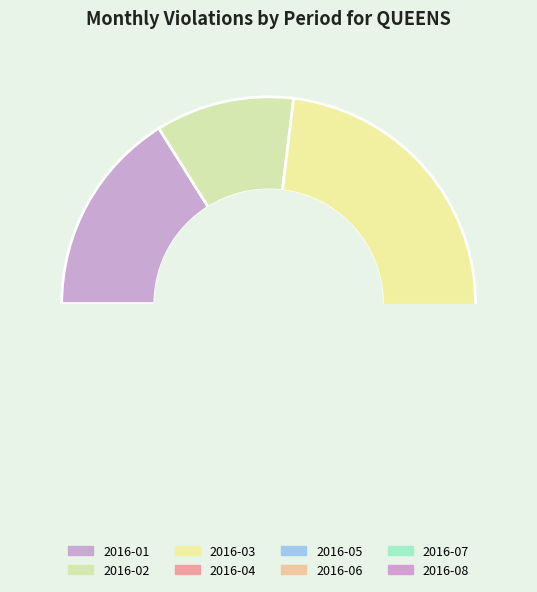

Which has a higher value, 2016-05 or 2016-01?

2016-01